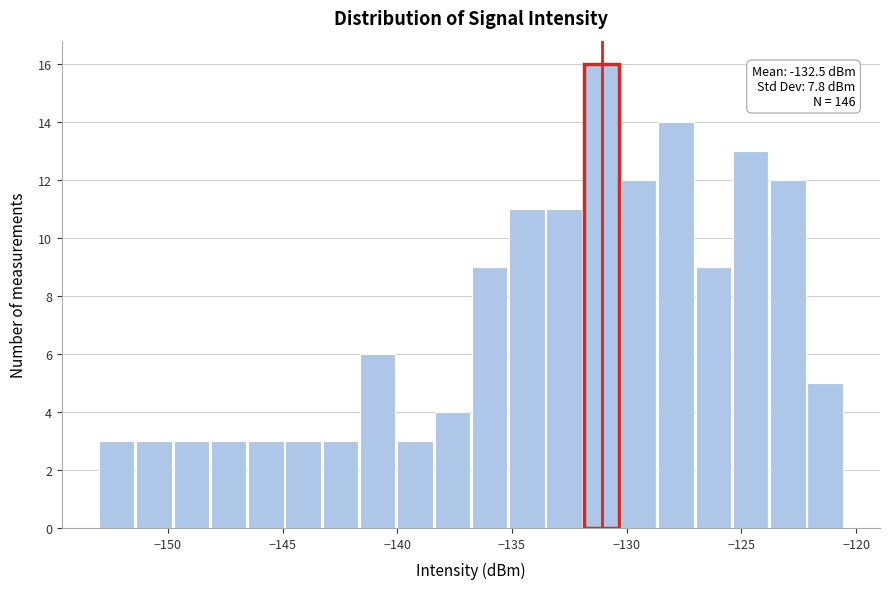

Around what value on the x-axis is the tallest bar? Give the approximate position of its centre, as read against the axis.

-131.0